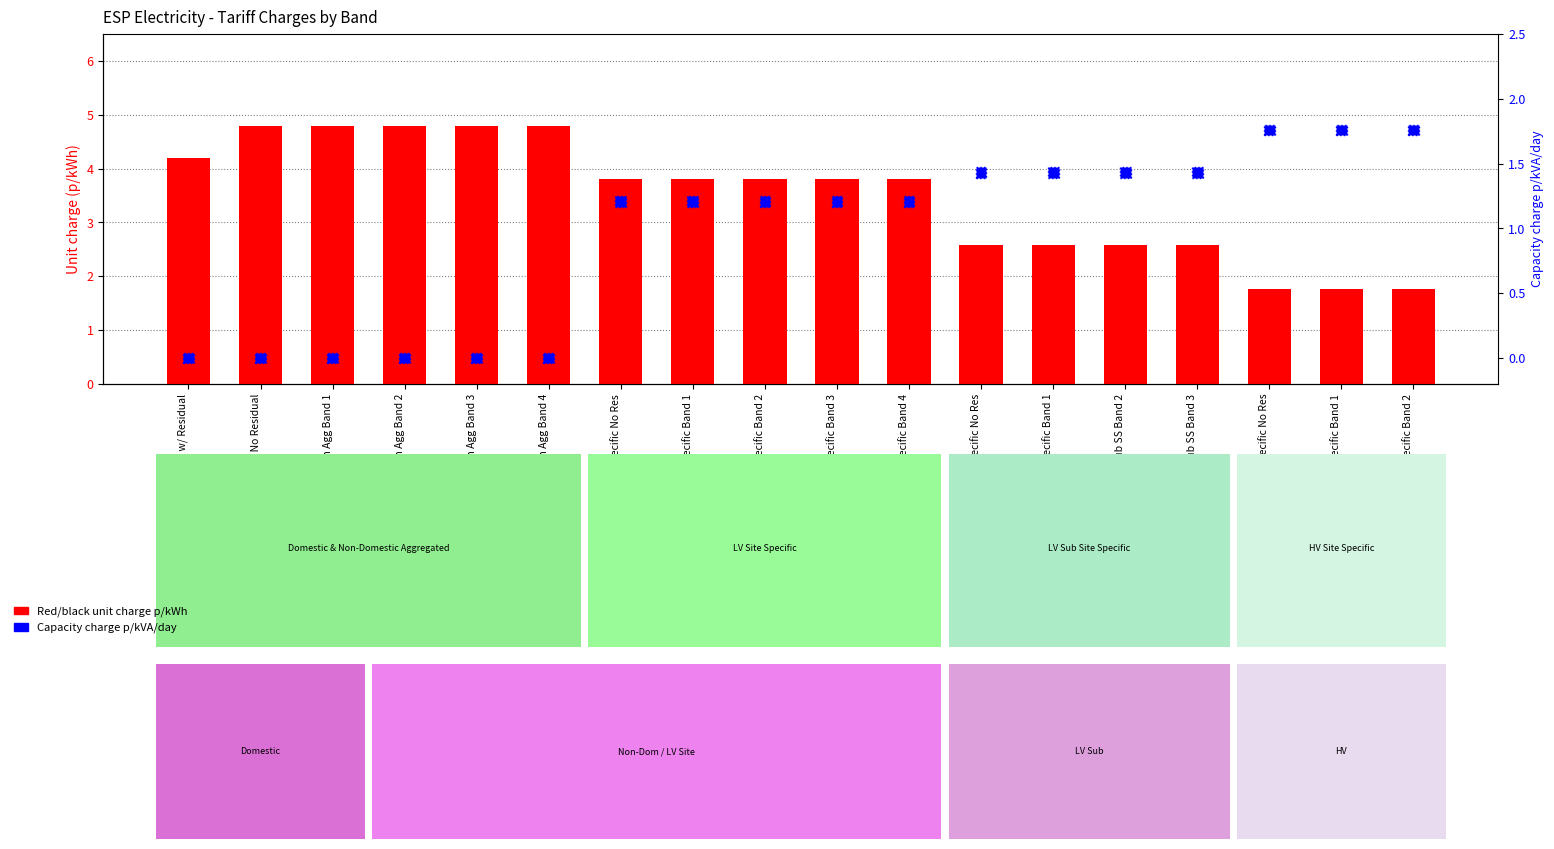

Which series has the widest spread of Y values?

Red/black unit charge p/kWh